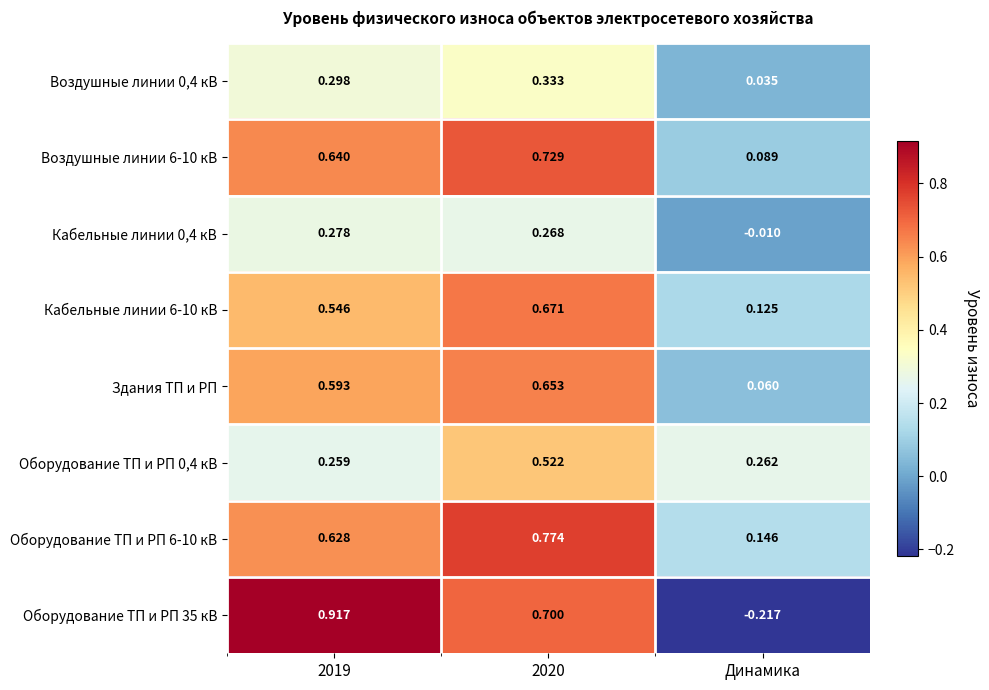

Is the value of Оборудование ТП и РП 0,4 кВ at 2019 greater than the value of Кабельные линии 0,4 кВ at Динамика?

Yes